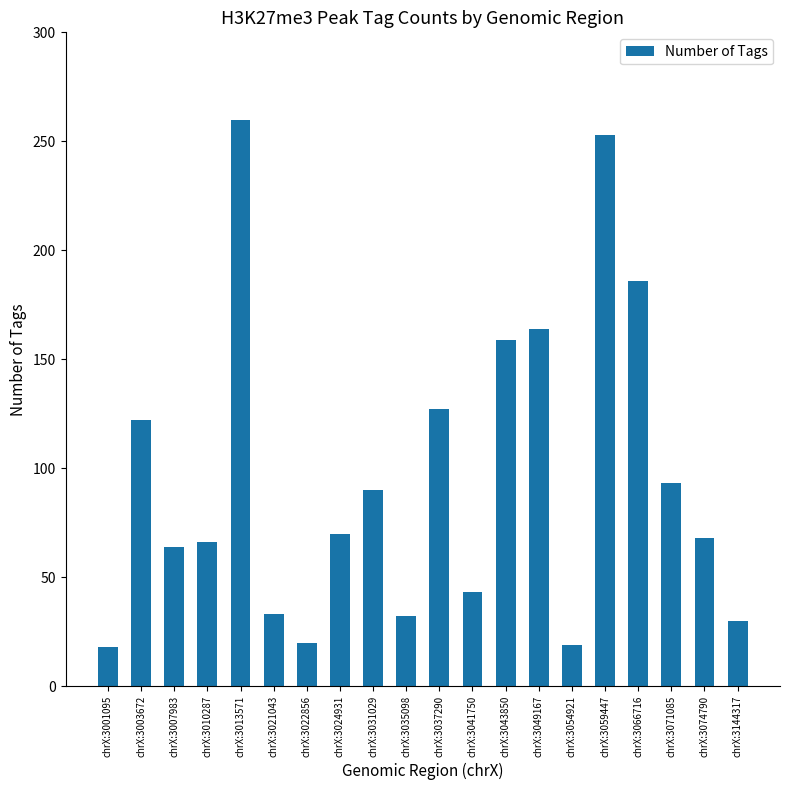

Which label corresponds to the largest value in the chart?

chrX:3013571